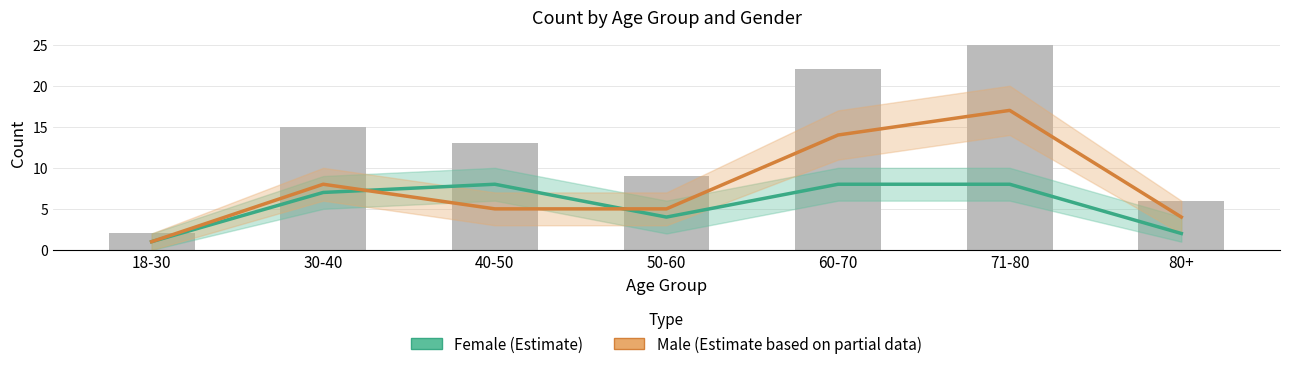

The Male (Estimate based on partial data) series shows 5 at 30-40. True or false?

False